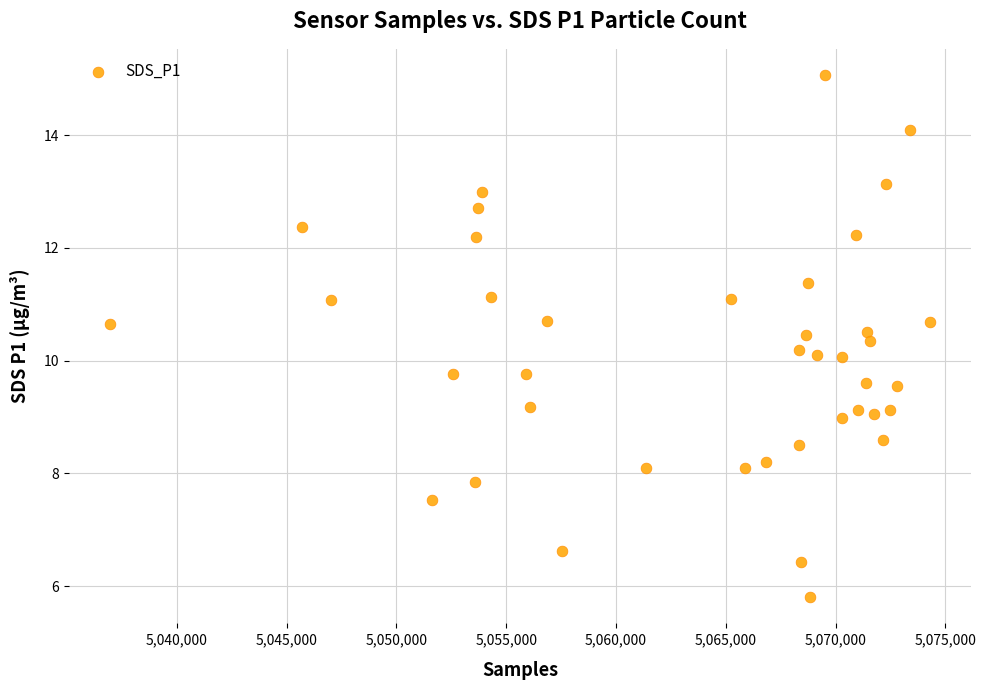

What is the range of X values (max minus min)?

37344.0